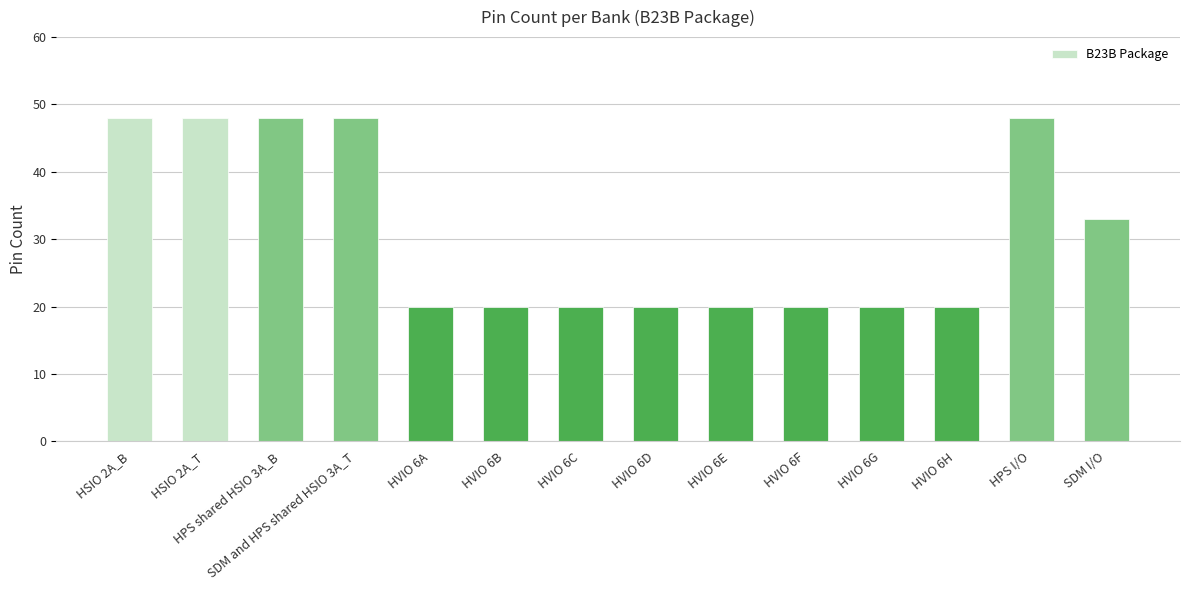

How many data points does each series have?

14